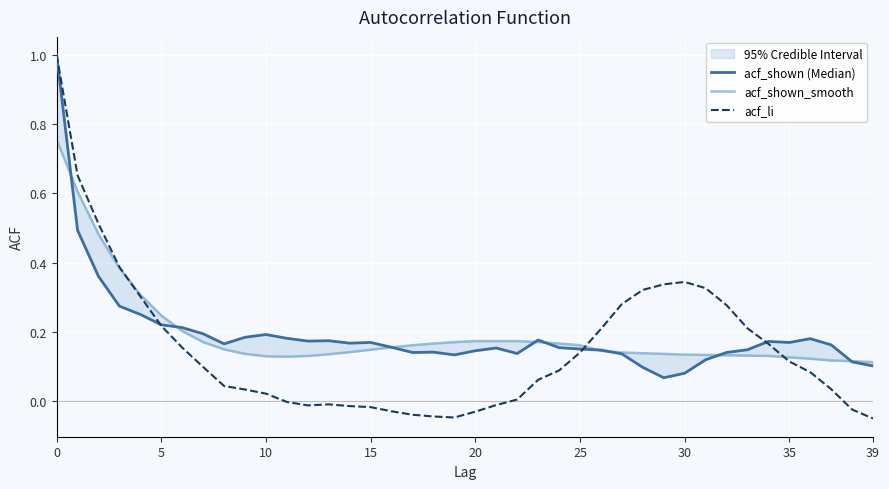

What is the label of the 22nd point from the left?

21